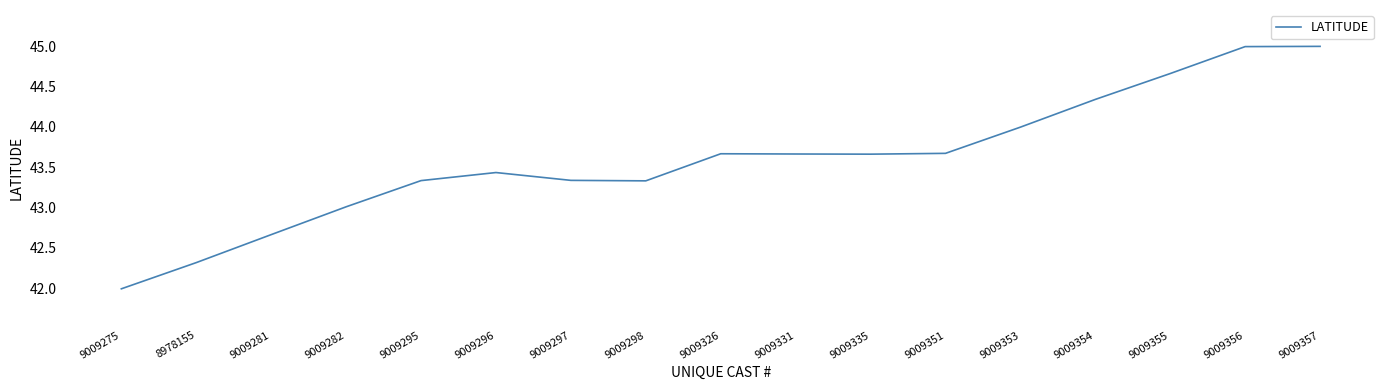

True or false: the data shows 58.0 at 9009351.

False